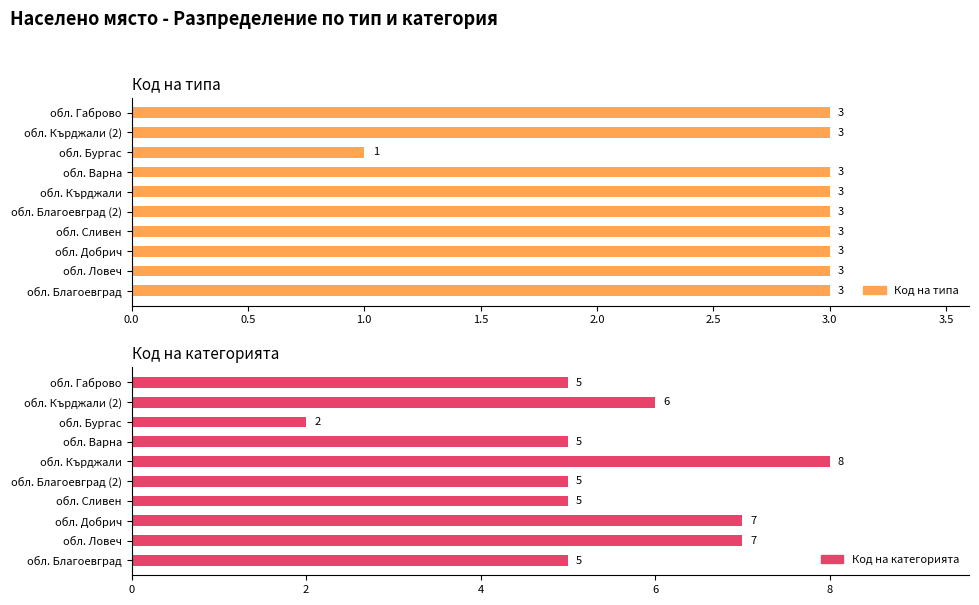

List the series in order of their overall mean, lowest first.

Код на типа, Код на категорията